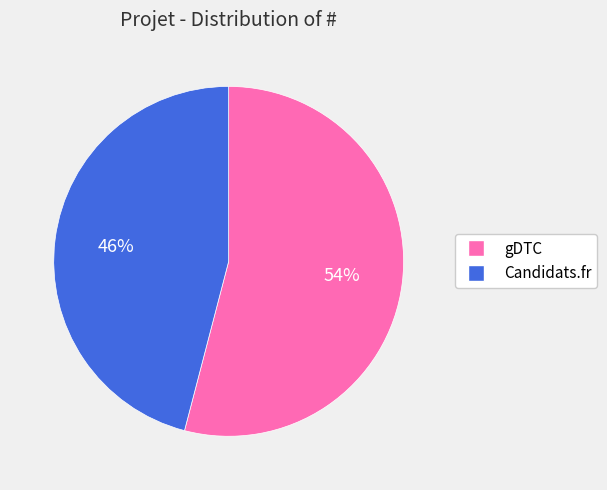

Does gDTC represent more than half of the total?

Yes